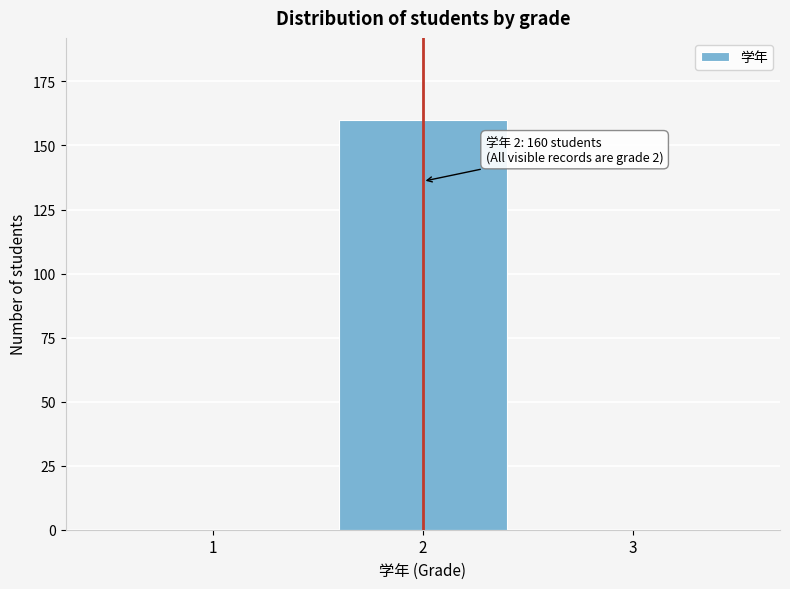

Reading left to right, what are all the values shown in this chart?

1=0	2=160	3=0